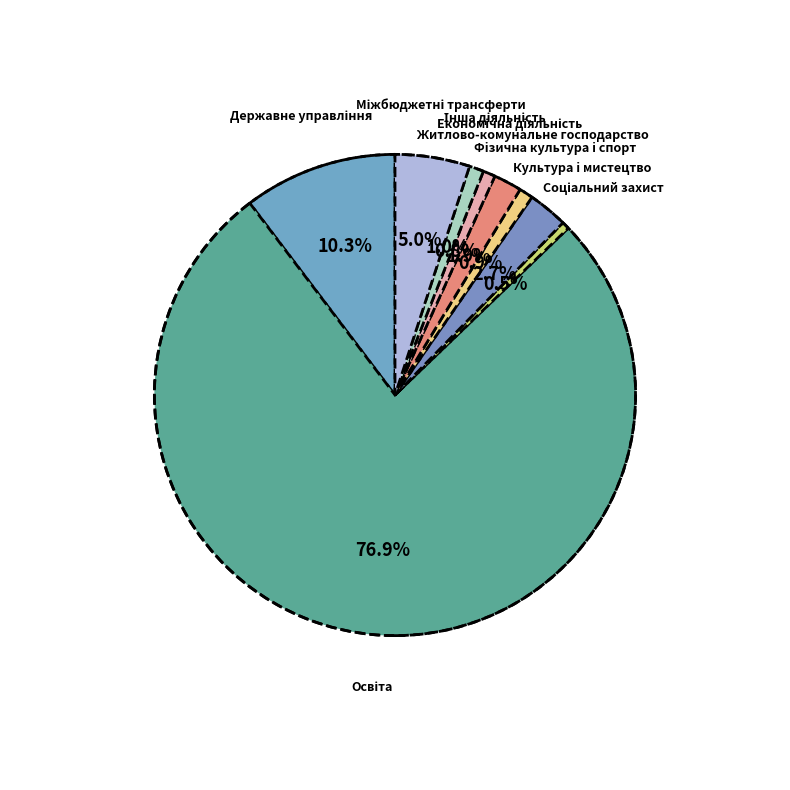

How many segments does this pie chart have?

9